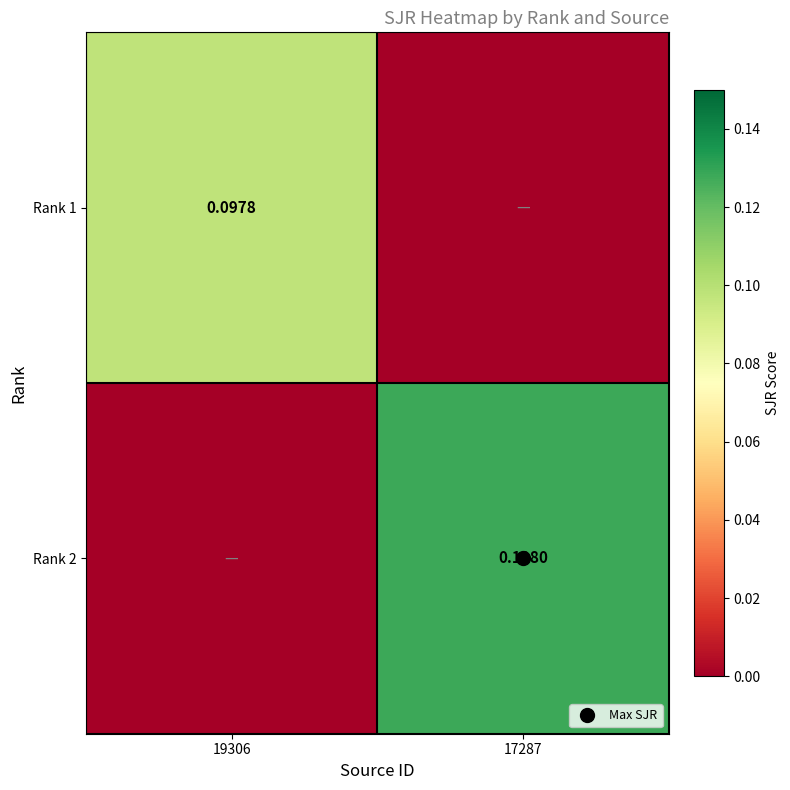

The value of Rank 2 at 19306 is 0.0. True or false?

True